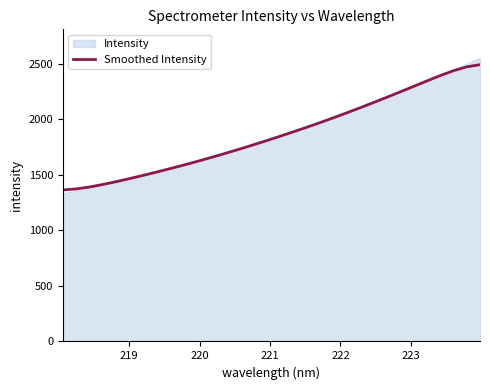

What is the maximum value for Smoothed Intensity?

2491.9